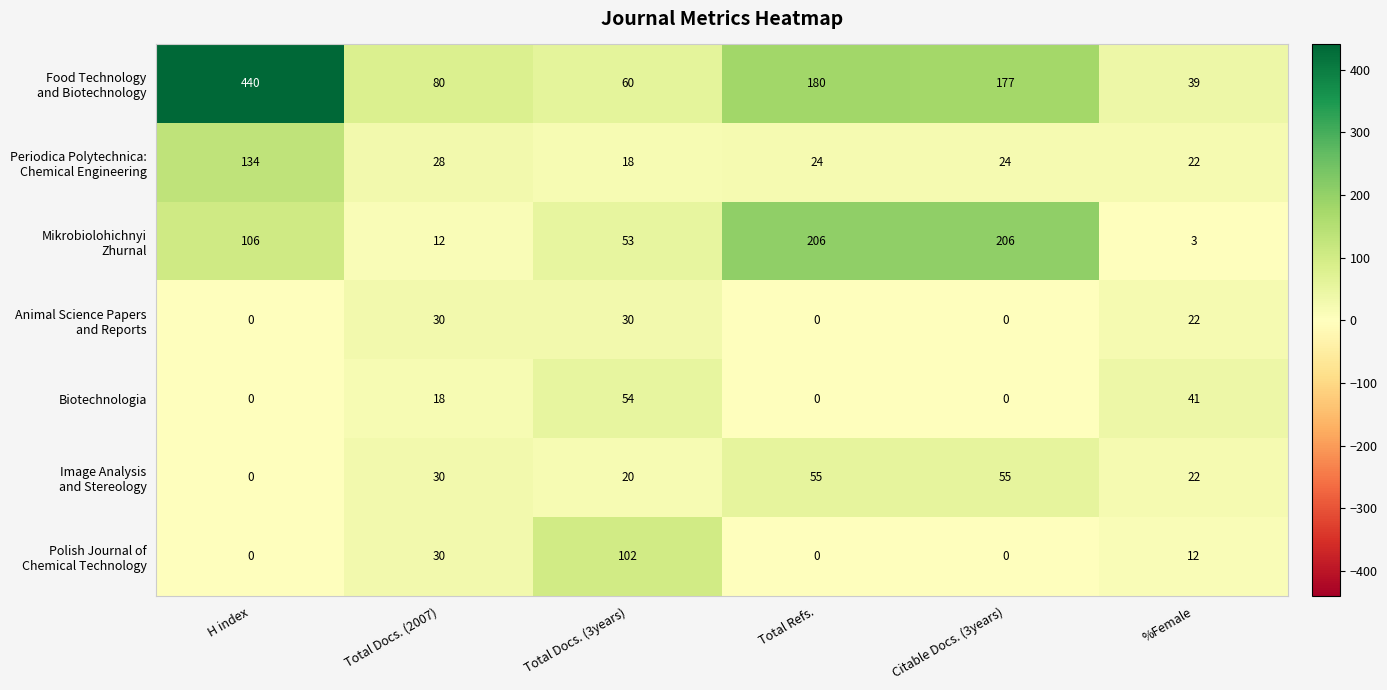

What is the difference between the second highest and second lowest values in the Biotechnologia series?

41